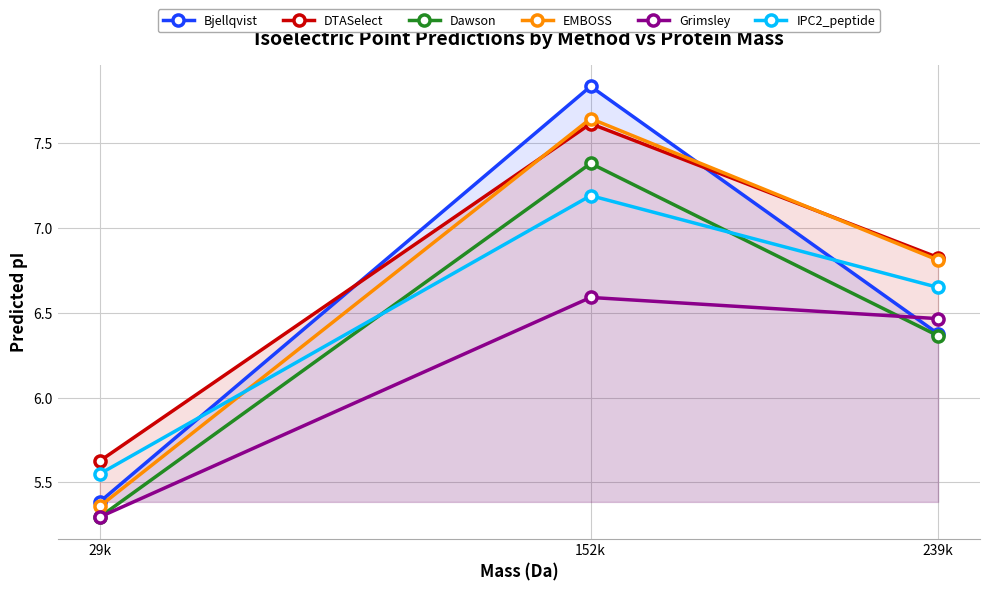

Reading right to left, transcribe all the data shown in this chart.

Bjellqvist: 6.4	7.8	5.4
DTASelect: 6.8	7.6	5.6
Dawson: 6.4	7.4	5.3
EMBOSS: 6.8	7.6	5.4
Grimsley: 6.5	6.6	5.3
IPC2_peptide: 6.6	7.2	5.5